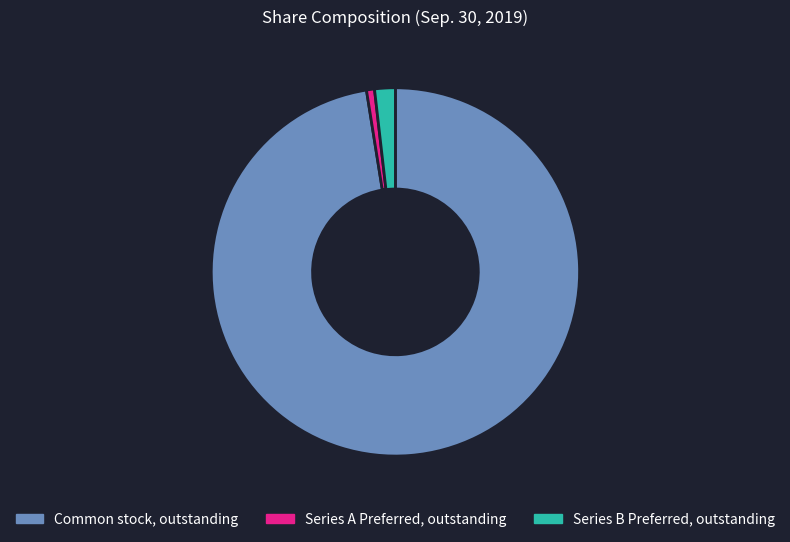

Is it true that Series A Preferred, outstanding is 1% of the pie?

True